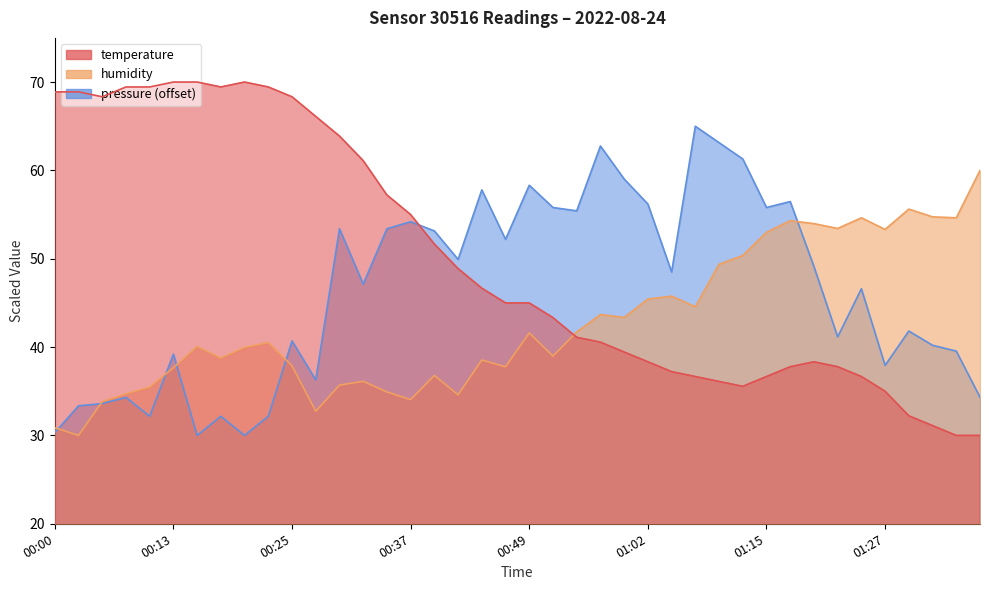

Reading left to right, extract all data points from this chart.

temperature: 68.9	68.9	68.3	69.4	69.4	70.0	70.0	69.4	70.0	69.4	68.3	66.1	63.9	61.1	57.2	55.0	51.7	48.9	46.7	45.0	45.0	43.3	41.1	40.6	39.4	38.3	37.2	36.7	36.1	35.6	36.7	37.8	38.3	37.8	36.7	35.0	32.2	31.1	30.0	30.0
humidity: 30.9	30.0	33.8	34.7	35.5	37.7	40.1	38.8	40.0	40.5	37.9	32.7	35.7	36.1	34.9	34.1	36.8	34.6	38.5	37.8	41.6	39.0	41.7	43.7	43.4	45.4	45.8	44.6	49.4	50.4	53.0	54.3	54.0	53.4	54.6	53.3	55.6	54.7	54.6	60.0
pressure_norm: 30.3	33.4	33.6	34.3	32.2	39.2	30.0	32.2	30.0	32.2	40.7	36.3	53.4	47.1	53.4	54.2	53.2	49.9	57.8	52.2	58.3	55.8	55.4	62.8	59.0	56.2	48.5	65.0	63.1	61.3	55.8	56.5	49.1	41.2	46.6	37.9	41.8	40.2	39.5	34.3